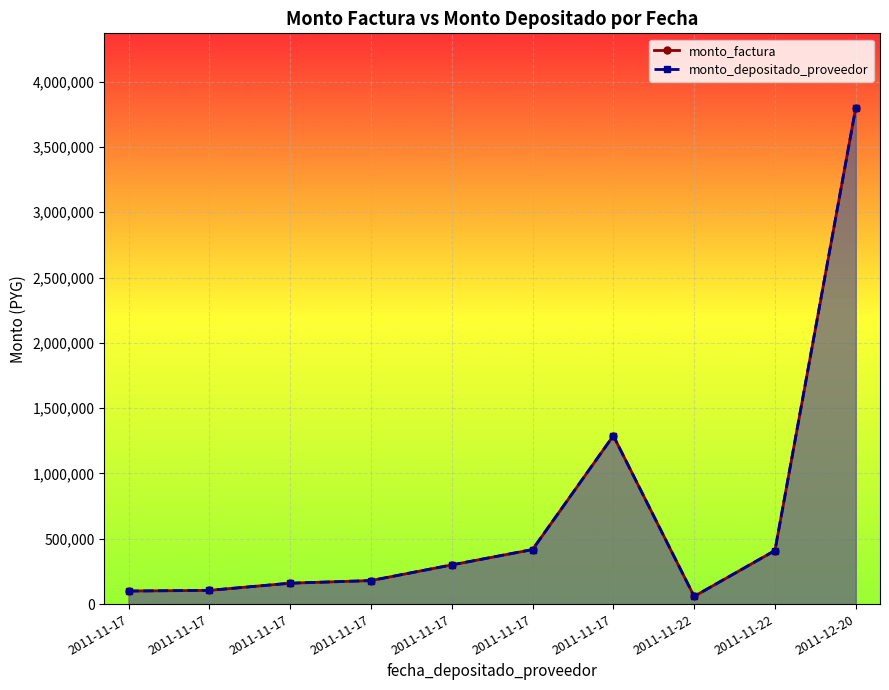

List the series in order of their peak value, highest first.

monto_factura, monto_depositado_proveedor